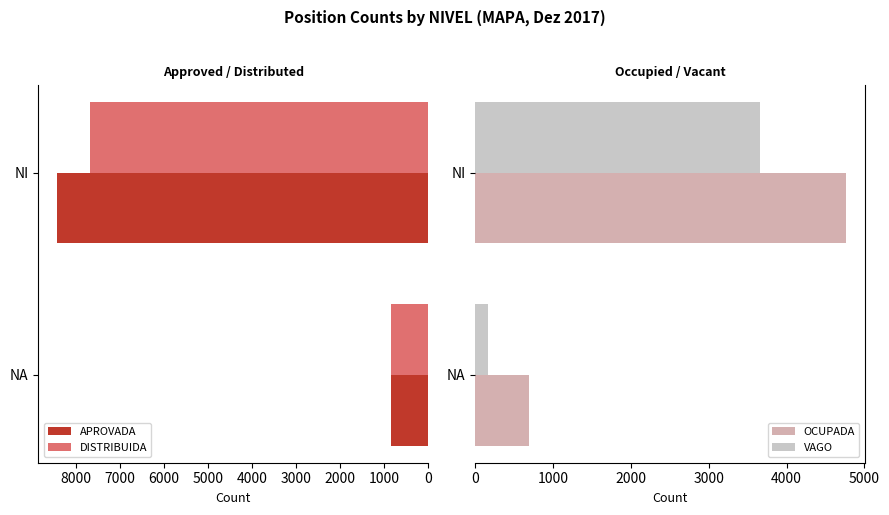

What is the difference between the maximum and minimum values in the APROVADA series?

7577